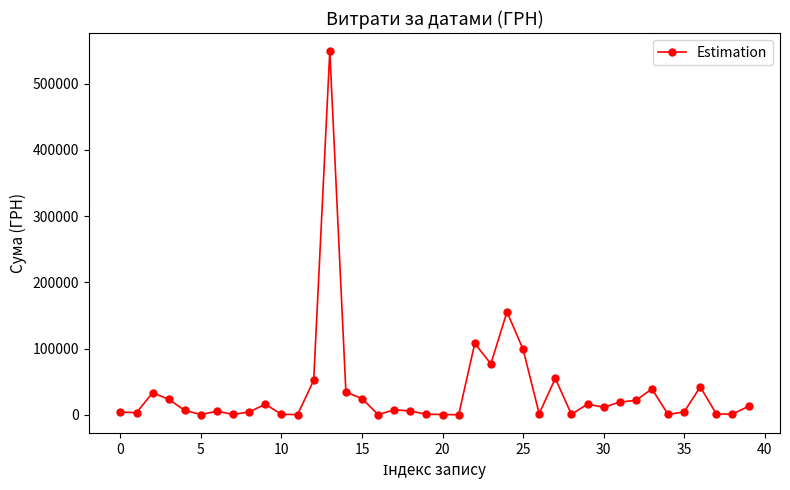

What is the maximum value shown in the chart?

549086.1